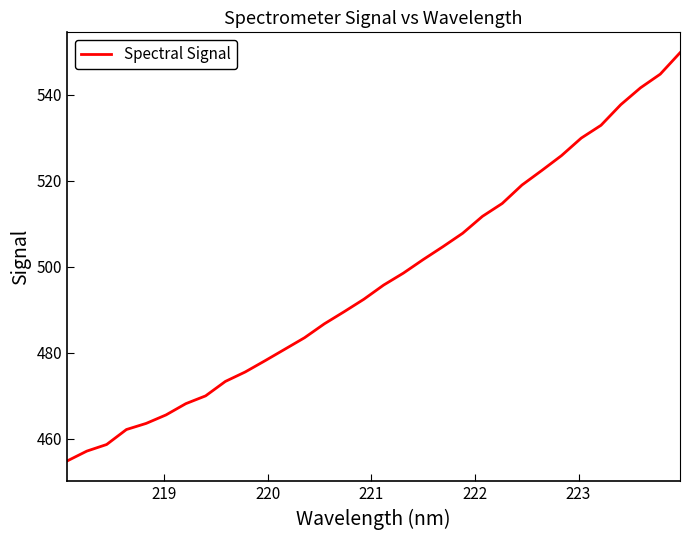

What is the difference between the maximum and minimum values?

95.0